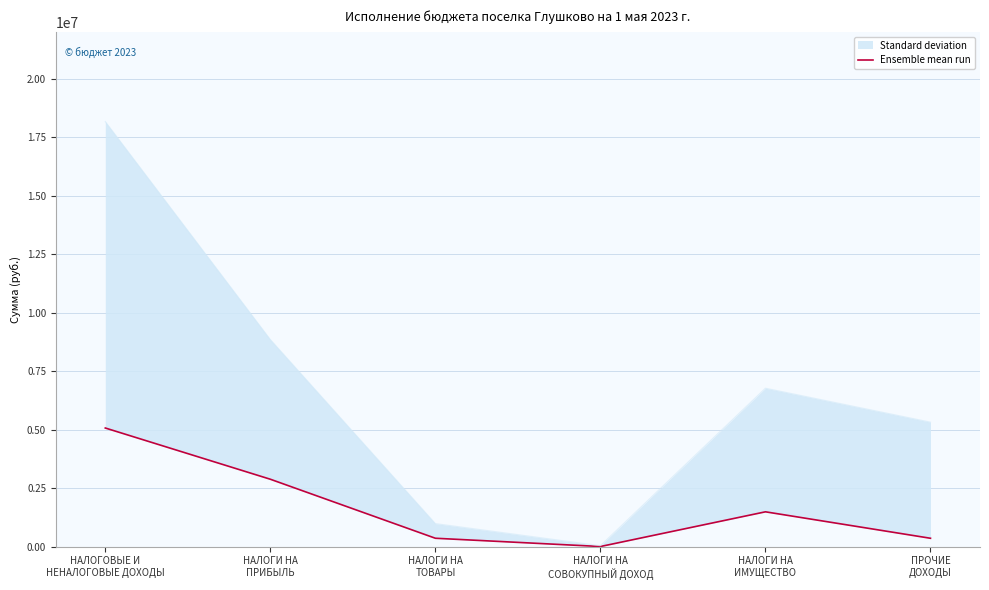

How many data points are less than 1483410?

3